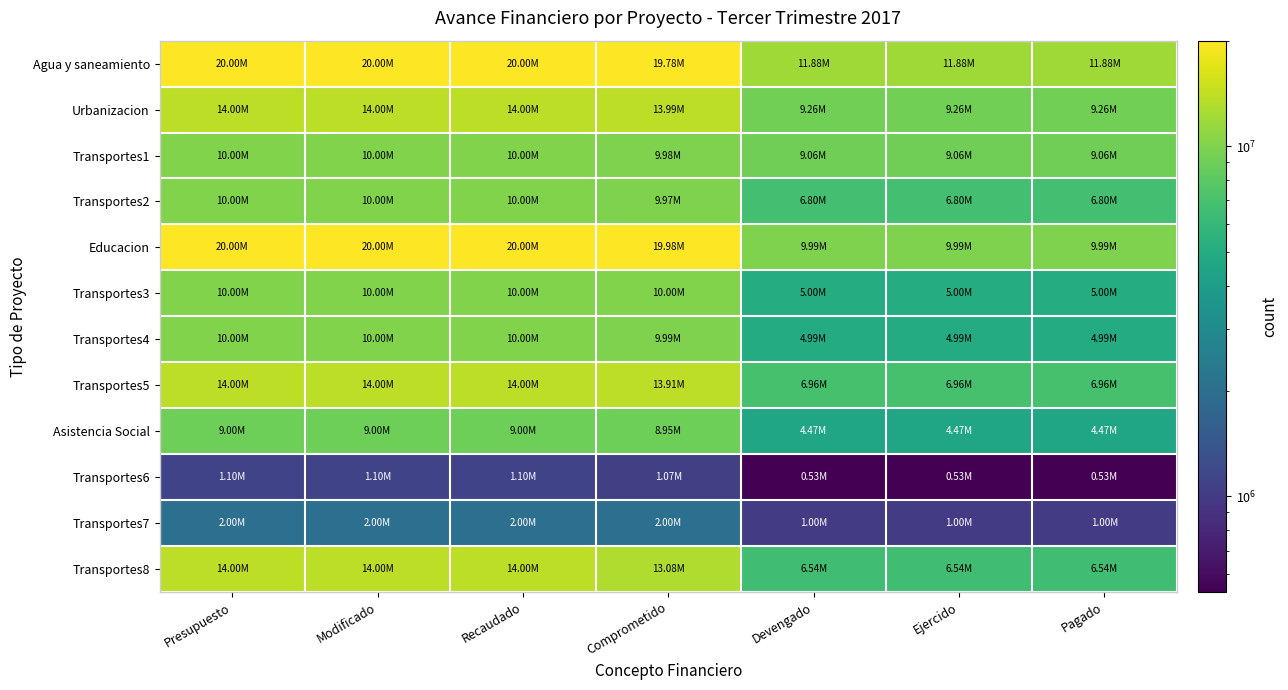

What is the minimum value shown in the chart?

533818.4